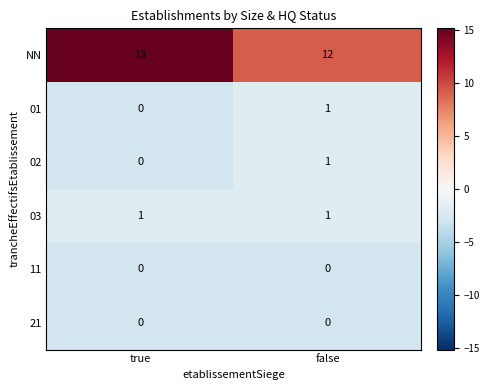

At how many categories does at least one series exceed 5?

2